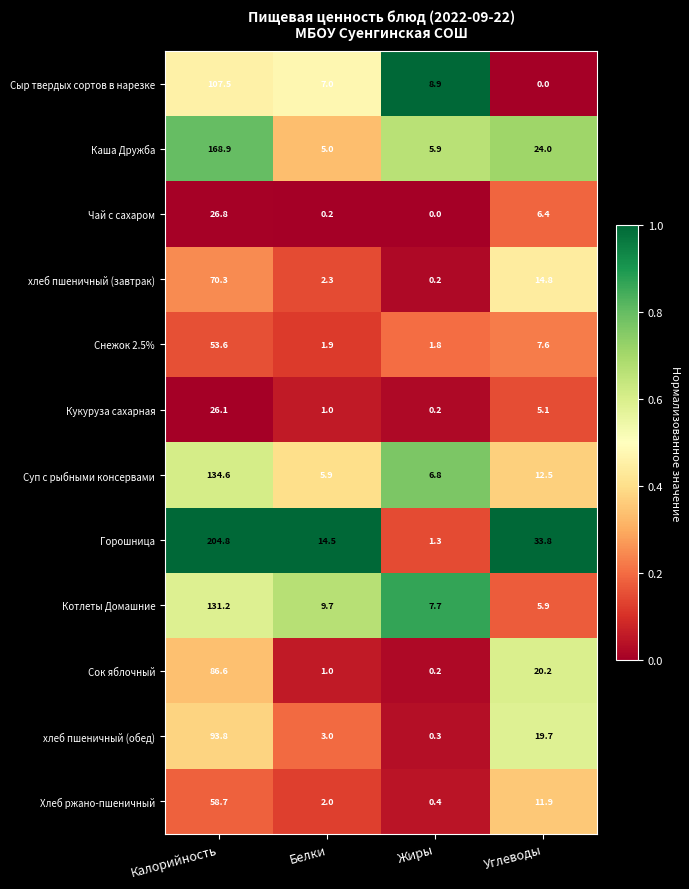

What is the sum of all Снежок 2.5% values?

64.9